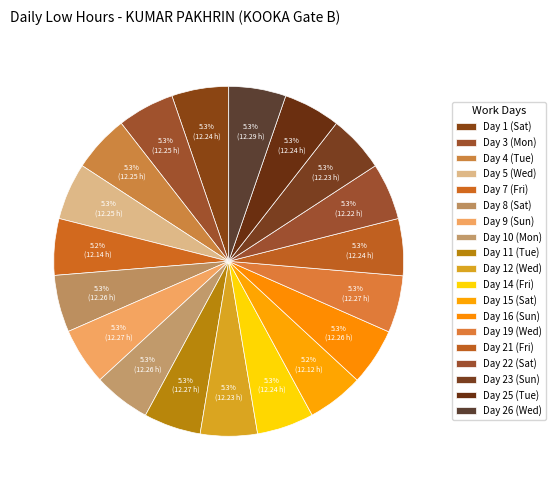

Count the number of slices in the pie.

19